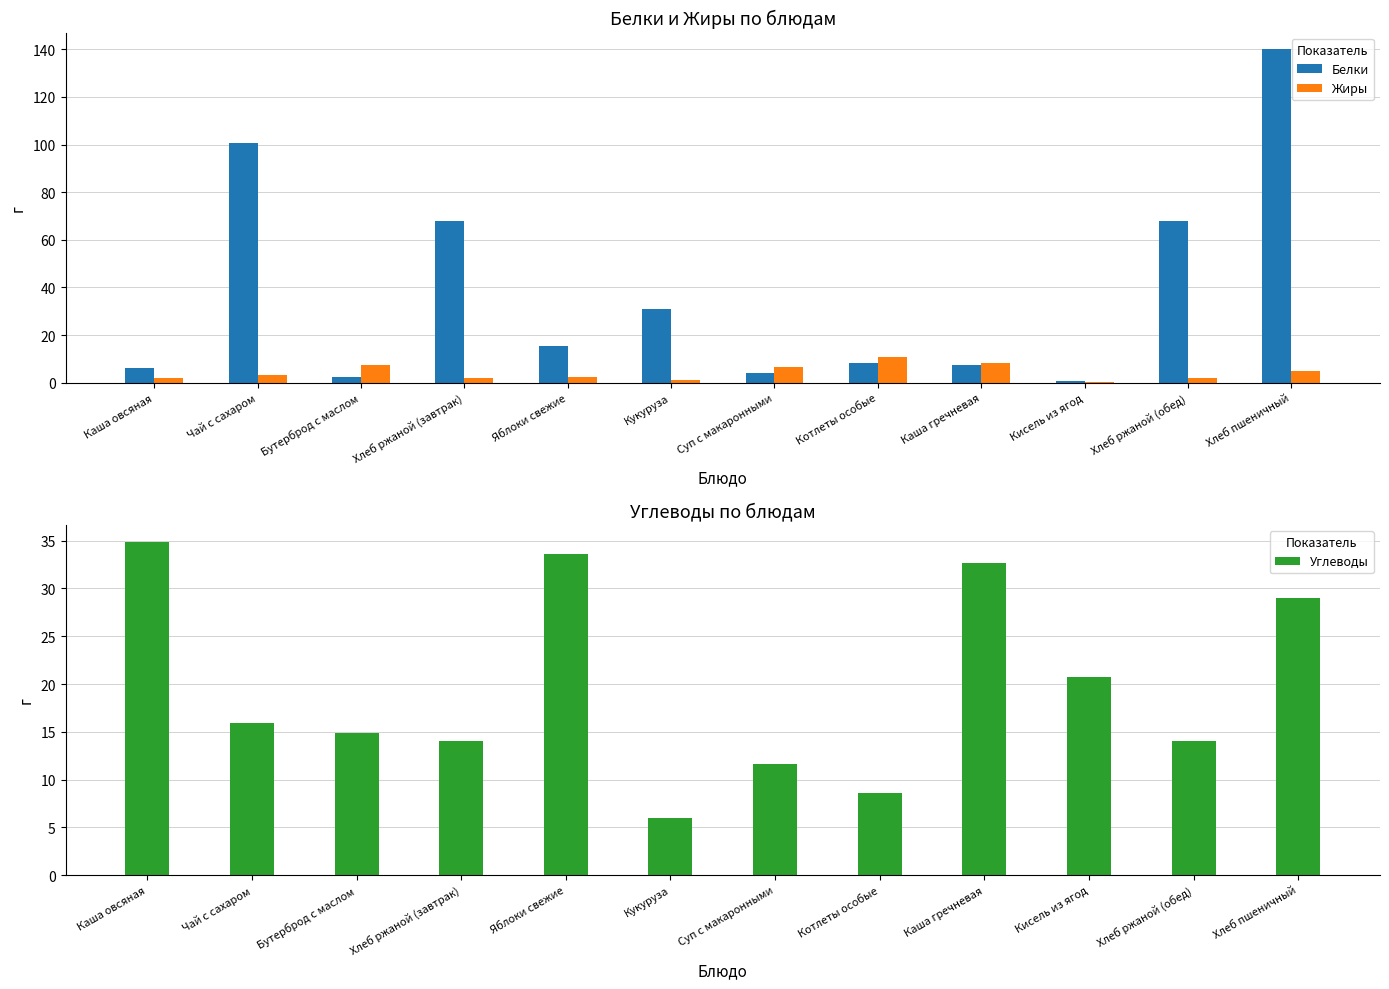

What is the difference between the maximum and second lowest values in the Жиры series?

9.7